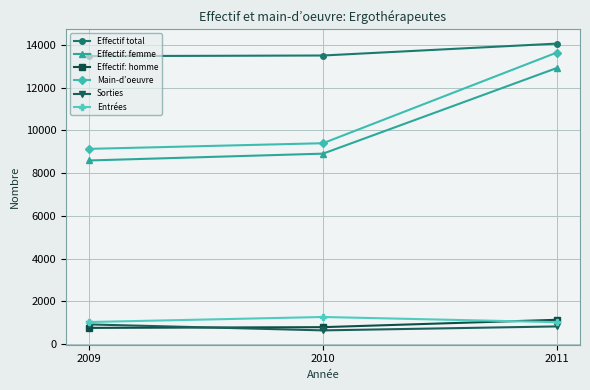

Is it true that Effectif: homme equals 1760 at 2011?

False